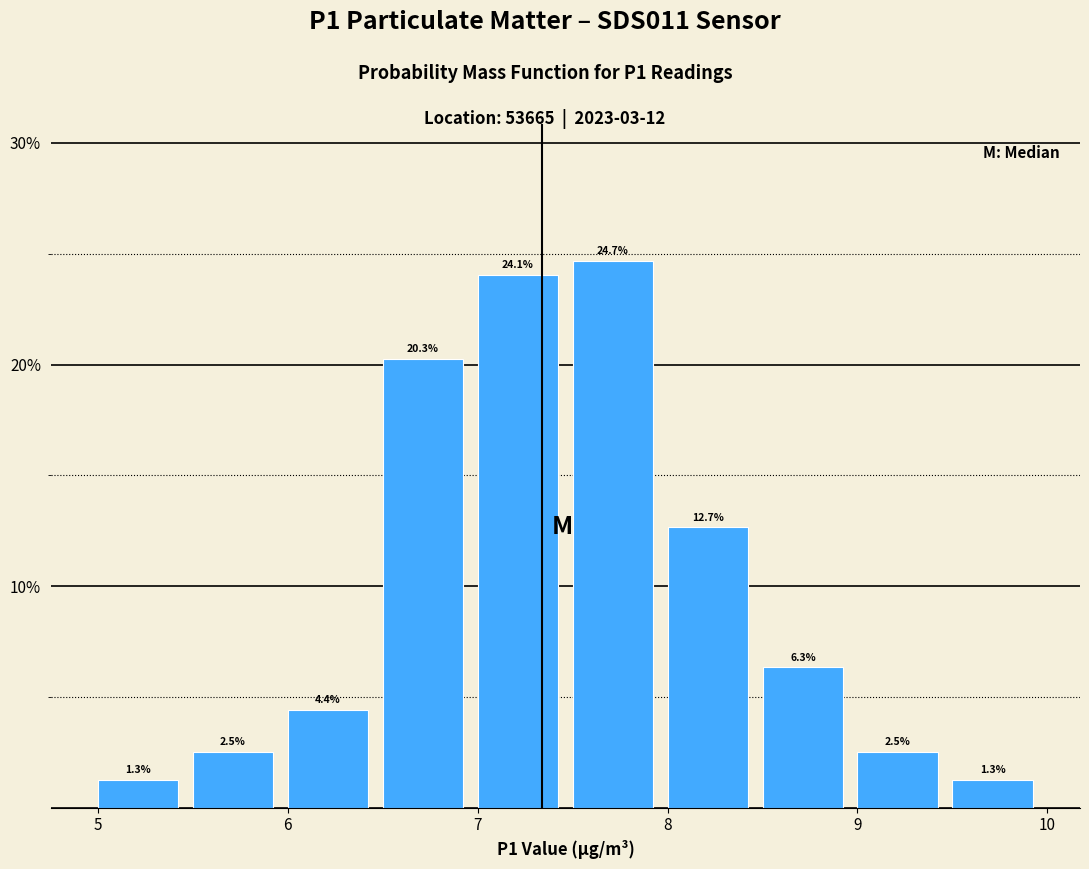

Reading left to right, list every bar in this chart as the range it spans on the x-axis followed by its height.

5.0 to 5.5: 1.3
5.5 to 6.0: 2.5
6.0 to 6.5: 4.4
6.5 to 7.0: 20.3
7.0 to 7.5: 24.1
7.5 to 8.0: 24.7
8.0 to 8.5: 12.7
8.5 to 9.0: 6.3
9.0 to 9.5: 2.5
9.5 to 10.0: 1.3